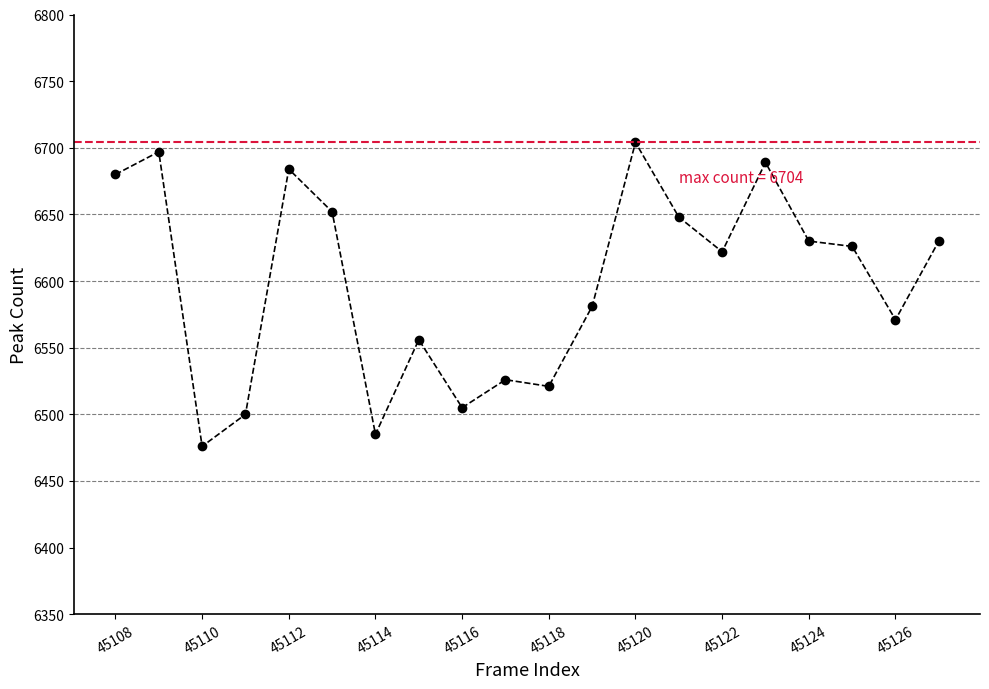

What is the smallest value displayed?

6476